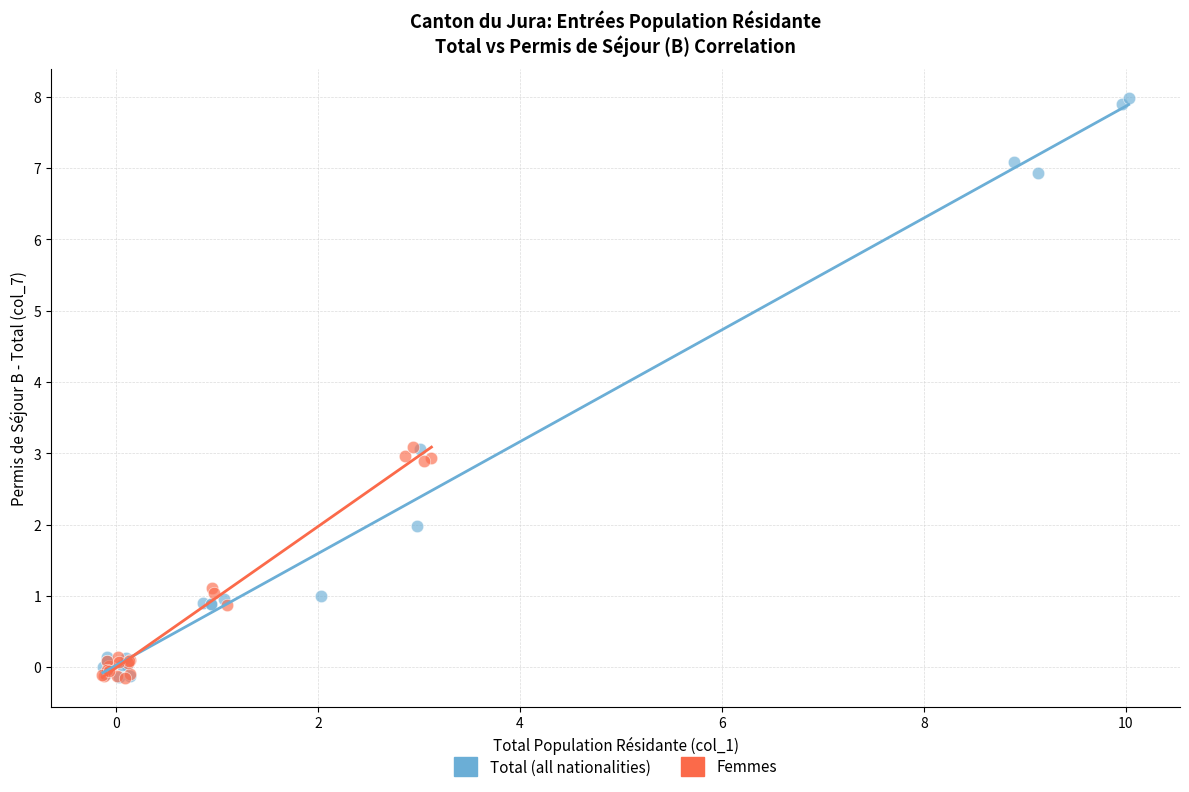

What are all the series names shown in the legend?

Total (all nationalities), Femmes